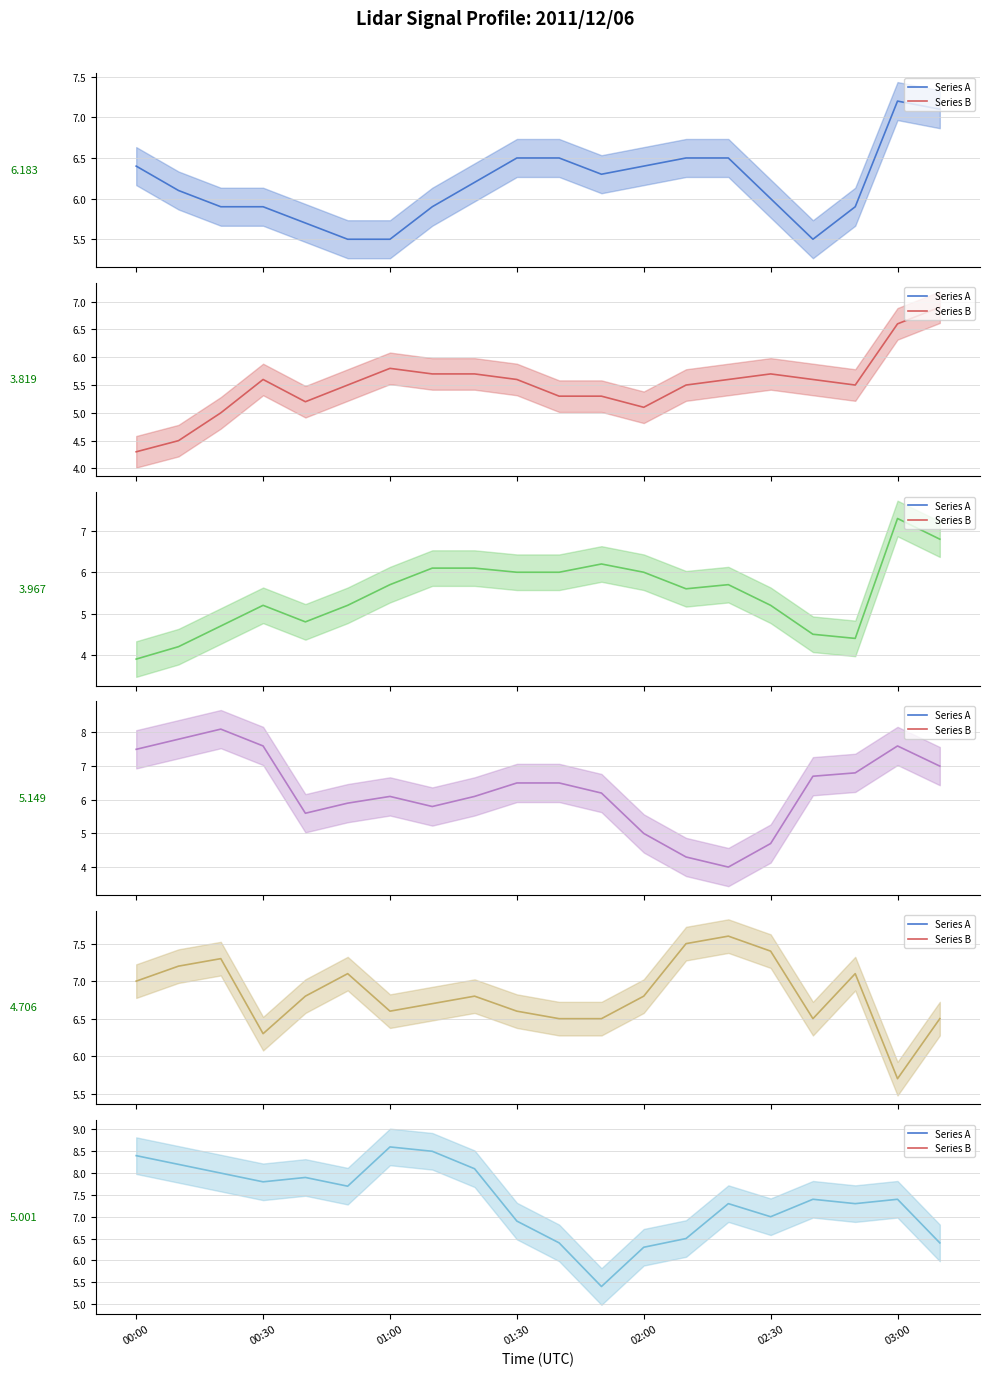

Where does the col 5.001 series first go above 7?

00:00